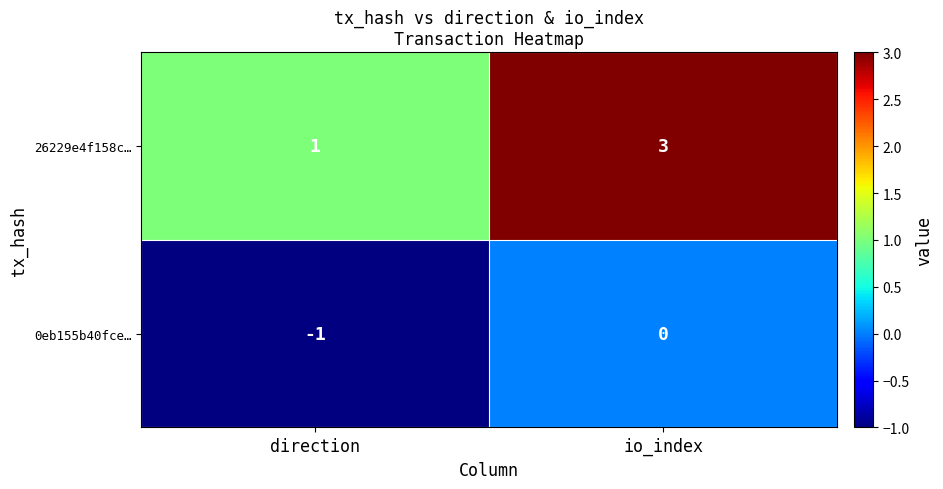

What is the spread (max minus min) of values at direction?

2